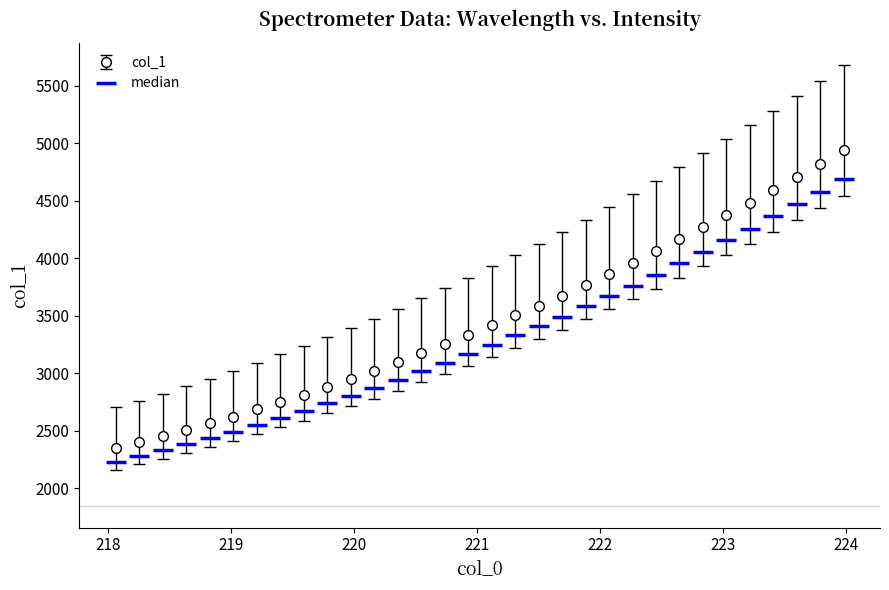

What is the minimum value shown in the chart?

2233.9